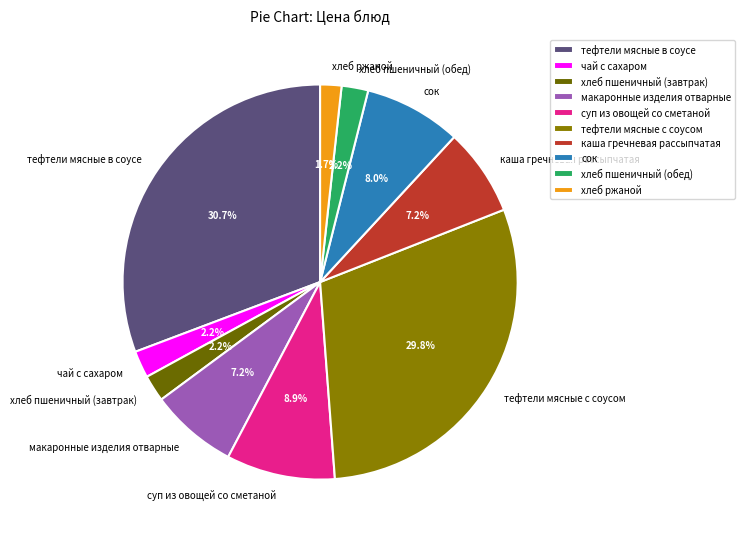

Which slice is the largest?

тефтели мясные в соусе